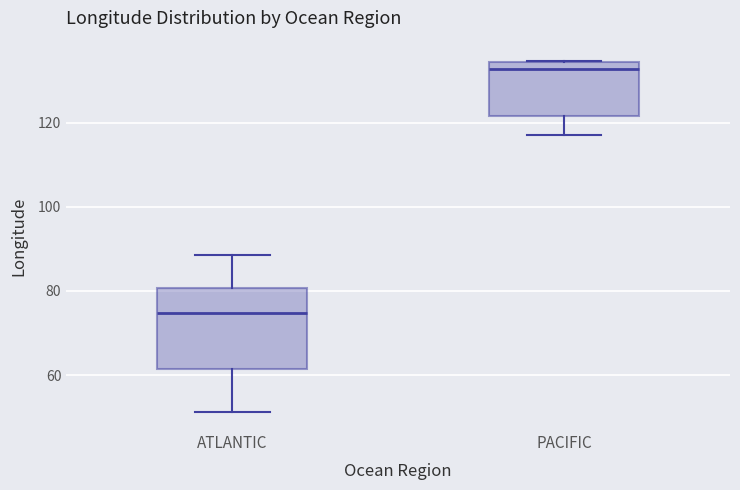

Which box is the tallest, from its lower edge to its upper edge?

ATLANTIC